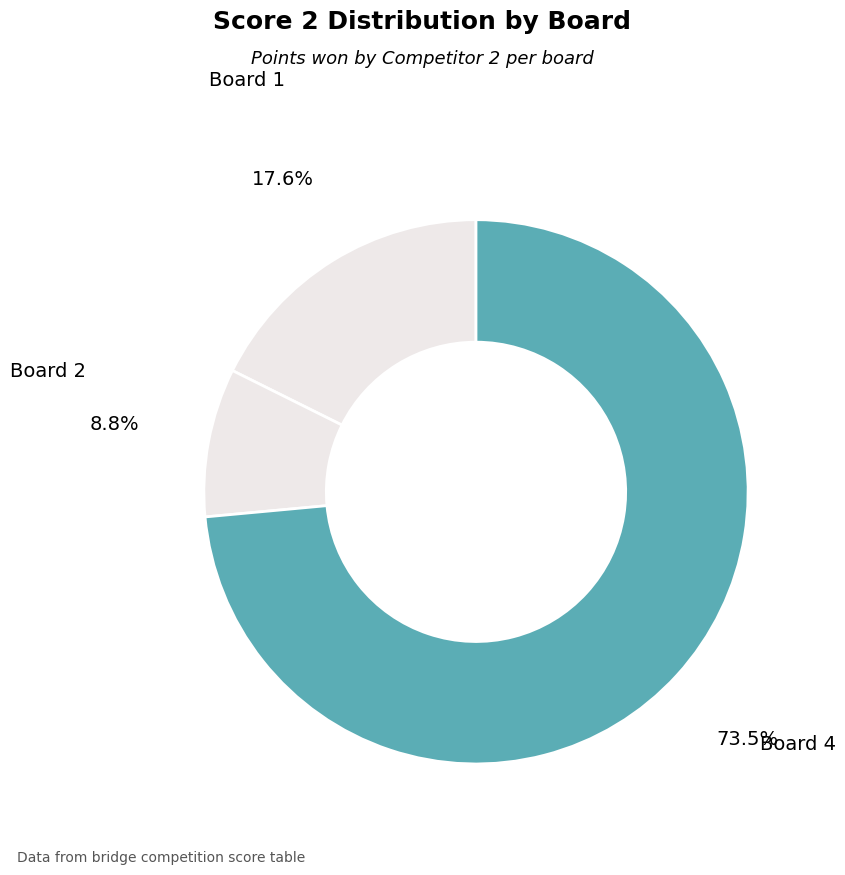

What percentage do Board 4 and Board 2 together represent?

82.4%